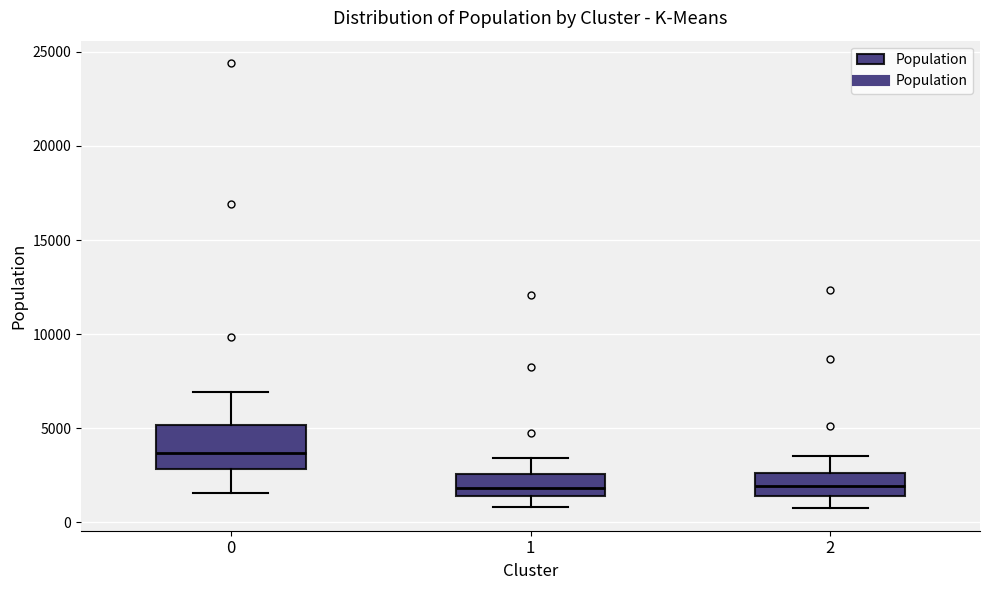

Reading left to right, transcribe this box plot: for each box, give where its median line is, the range the box spans, and where its two whiskers end, as read against the y-axis. The values are not printed on the chart, so give them approximately, as read against the axis.

0: median 3500, box 3000 to 5000, whiskers 1500 to 7000
1: median 2000, box 1500 to 2500, whiskers 1000 to 3500
2: median 2000, box 1500 to 2500, whiskers 500 to 3500